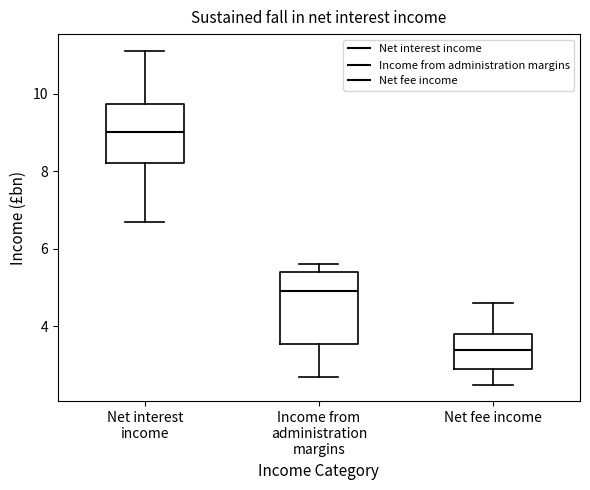

Which box has the lowest median line?

Net fee income